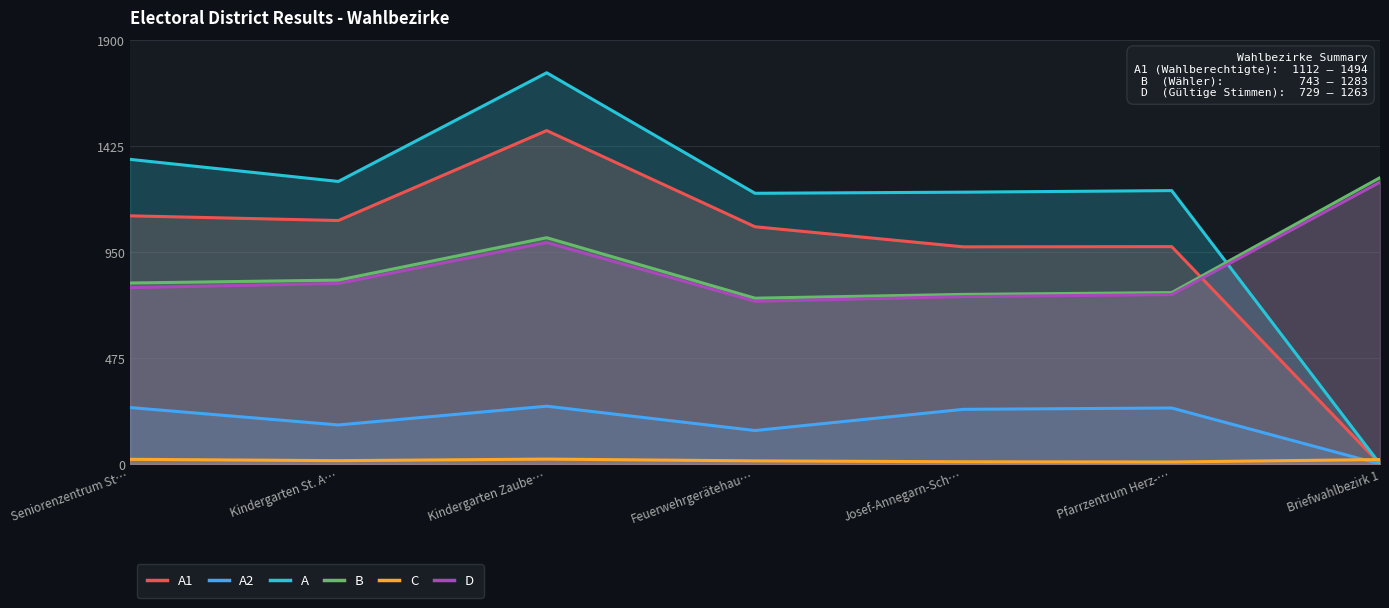

At how many categories does at least one series exceed 1457?

1